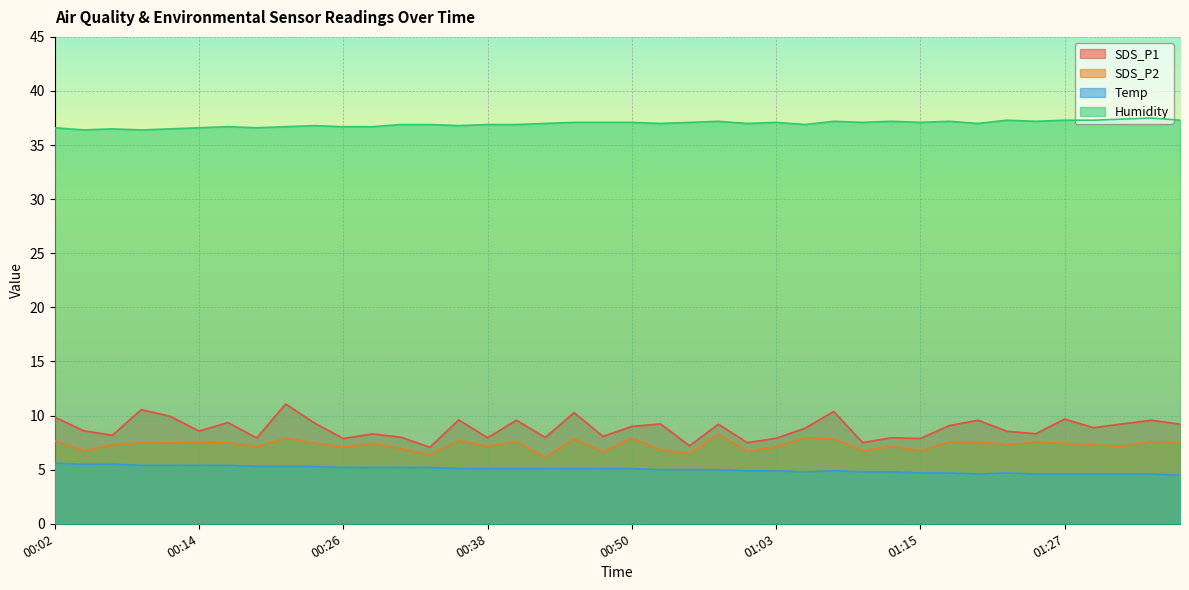

Where is the first local minimum for SDS_P1?

00:06